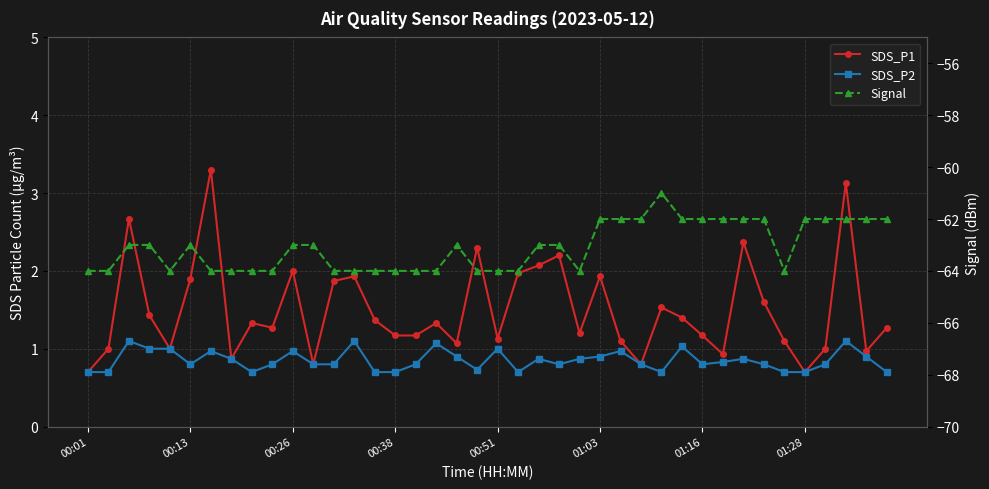

True or false: SDS_P2 has a value of 0.7 at 34.

True